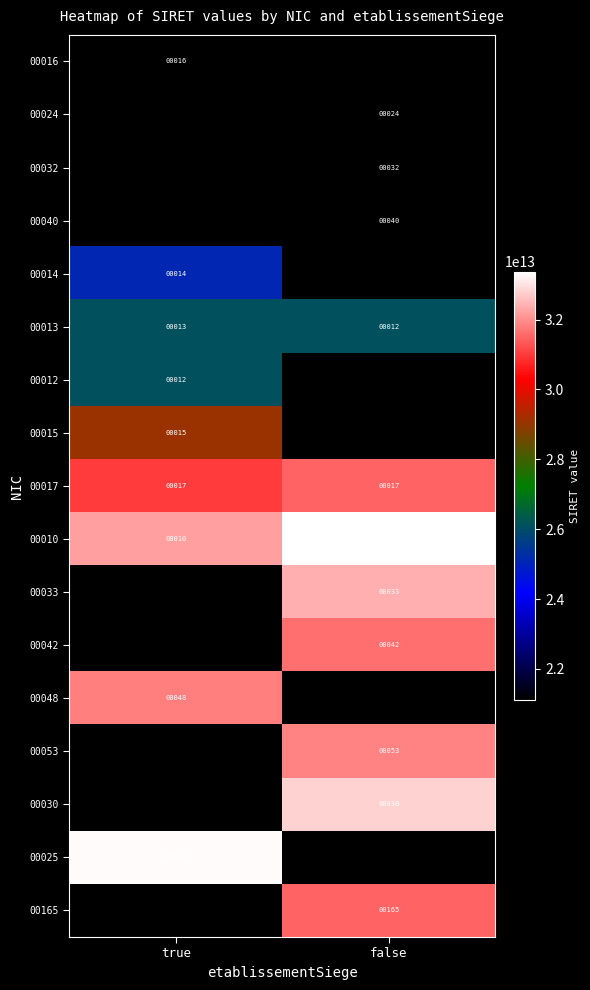

Is it true that 00048 equals 48 at true?

True